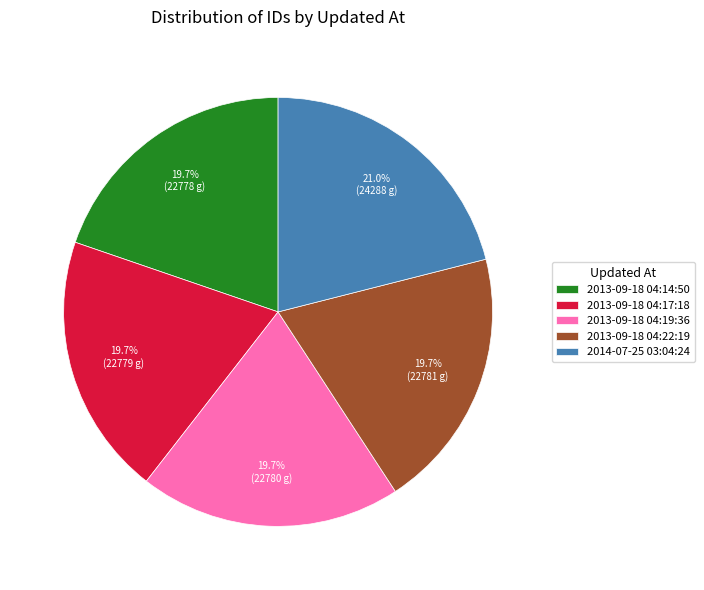

Does 2013-09-18 04:19:36 represent more than half of the total?

No